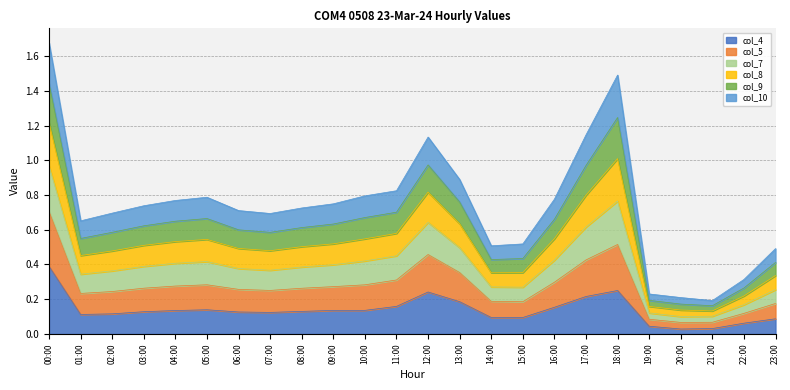

At how many categories does at least one series exceed 0?

24